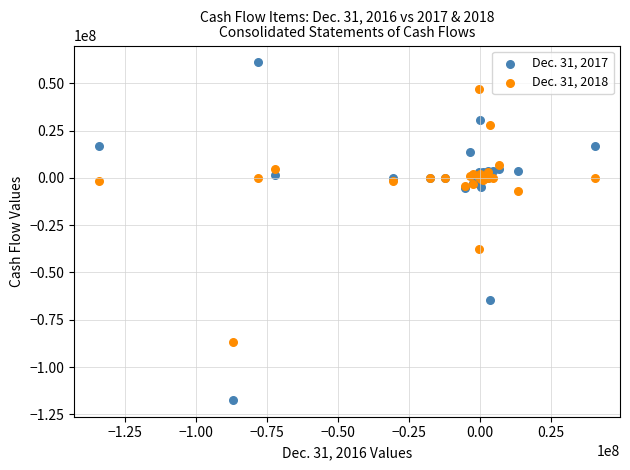

Which series contains the highest Y value?

Dec. 31, 2017